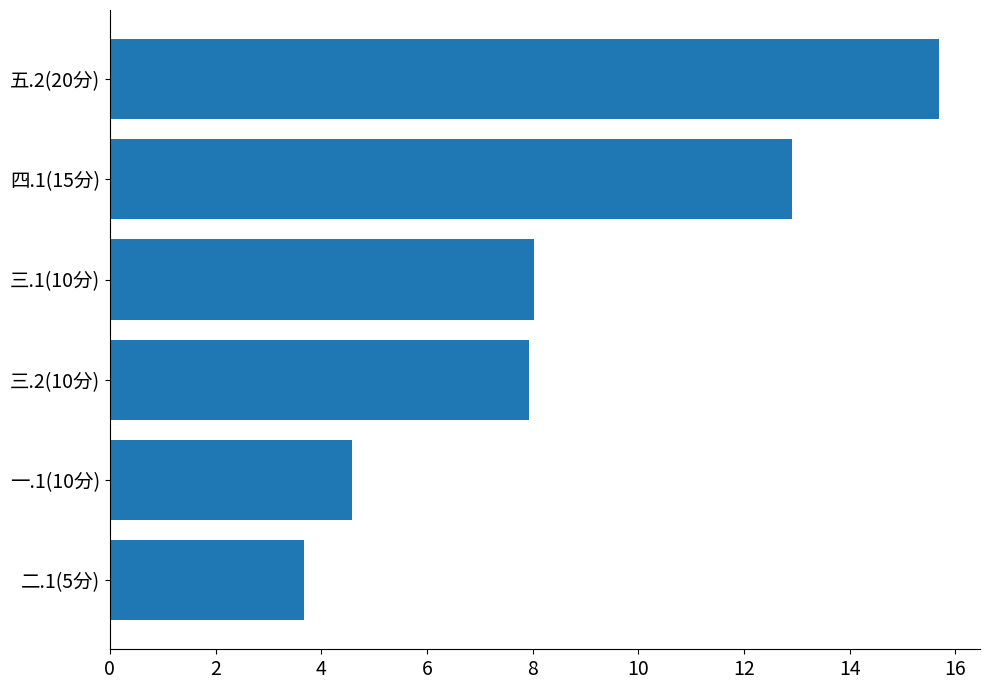

What is the value of the 4th bar from the top?

7.9